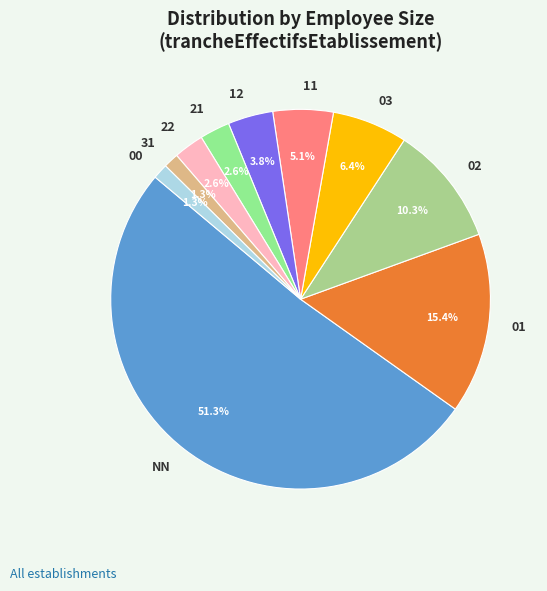

Count the number of slices in the pie.

10